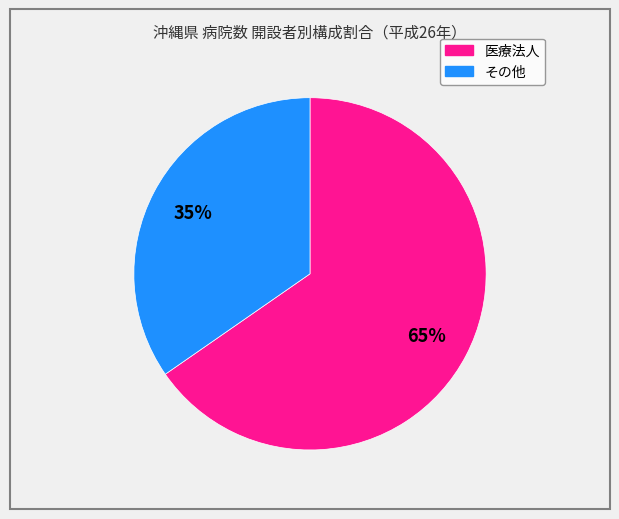

To the nearest percent, what is the average slice percentage?

50%